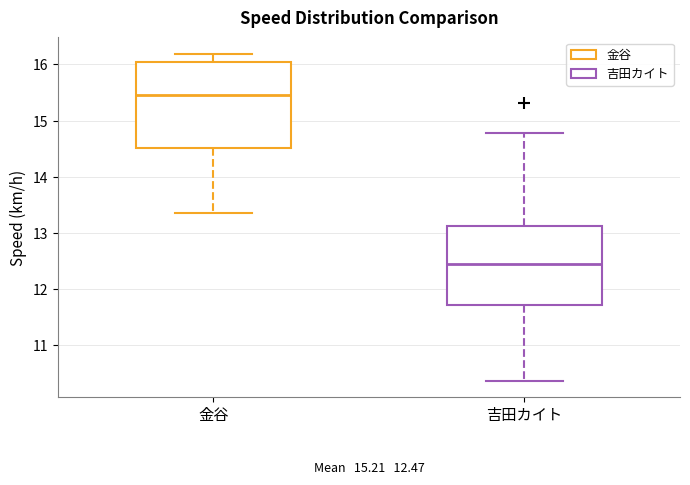

Which box has the highest median line?

金谷